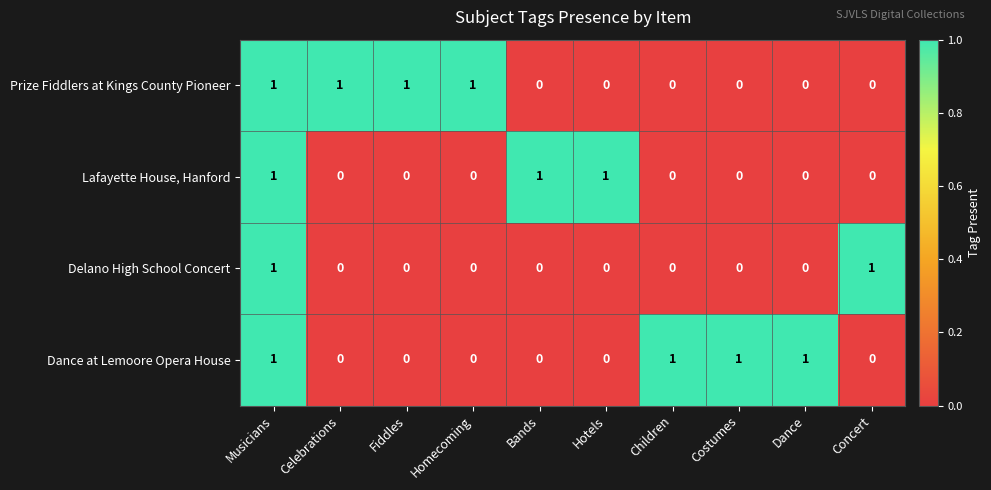

Count the Dance at Lemoore Opera House values in the range 0 to 1.

10